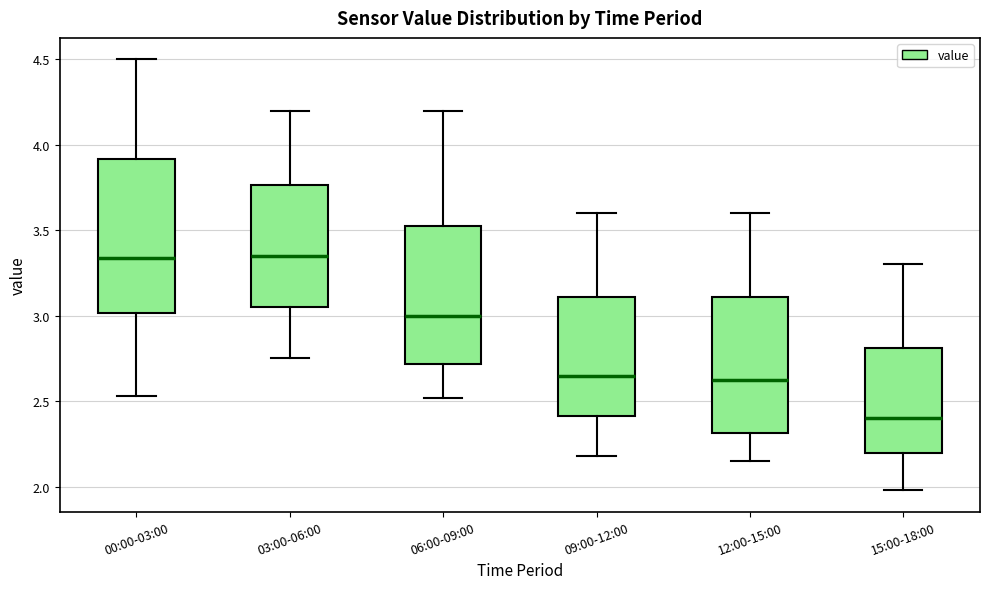

Reading left to right, transcribe this box plot: for each box, give where its median line is, the range the box spans, and where its two whiskers end, as read against the y-axis. The values are not printed on the chart, so give them approximately, as read against the axis.

00:00-03:00: median 3.35, box 3.00 to 3.90, whiskers 2.55 to 4.50
03:00-06:00: median 3.35, box 3.05 to 3.75, whiskers 2.75 to 4.20
06:00-09:00: median 3.00, box 2.70 to 3.55, whiskers 2.50 to 4.20
09:00-12:00: median 2.65, box 2.40 to 3.10, whiskers 2.20 to 3.60
12:00-15:00: median 2.65, box 2.30 to 3.10, whiskers 2.15 to 3.60
15:00-18:00: median 2.40, box 2.20 to 2.80, whiskers 2.00 to 3.30